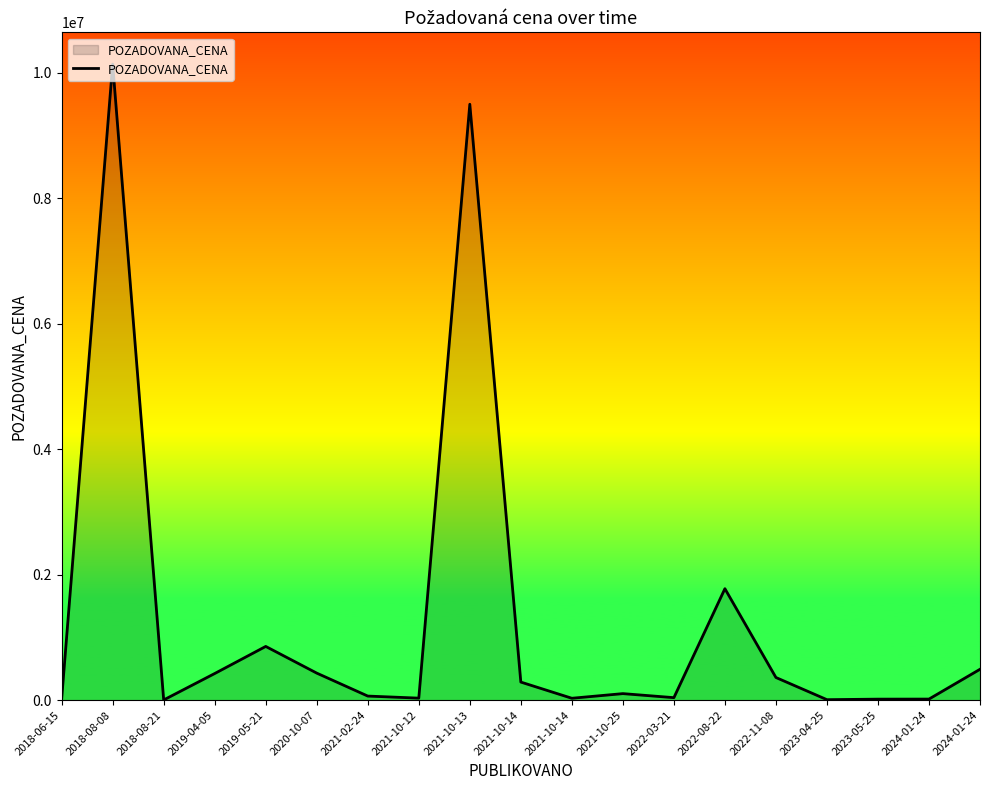

What is the difference between the values at 2021-10-14 and 2020-10-07?

143000